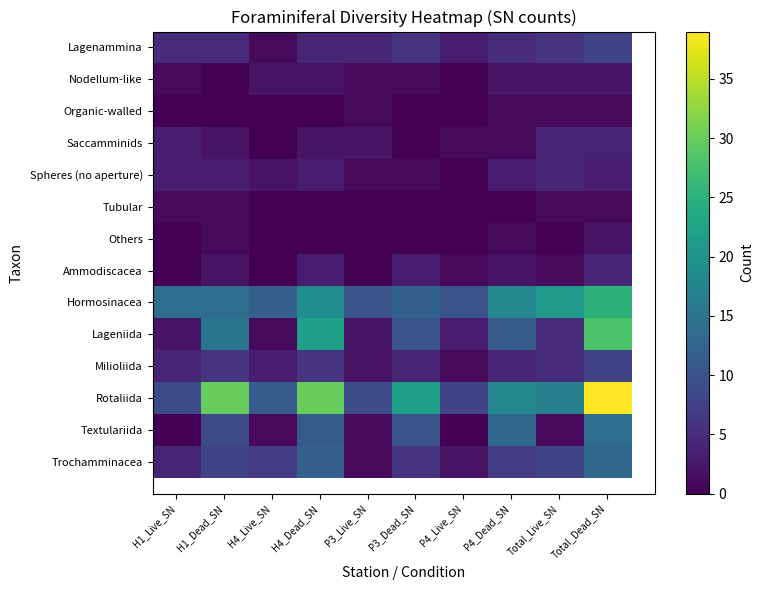

Which series changed the most between H4_Dead_SN and P3_Live_SN?

Rotaliida